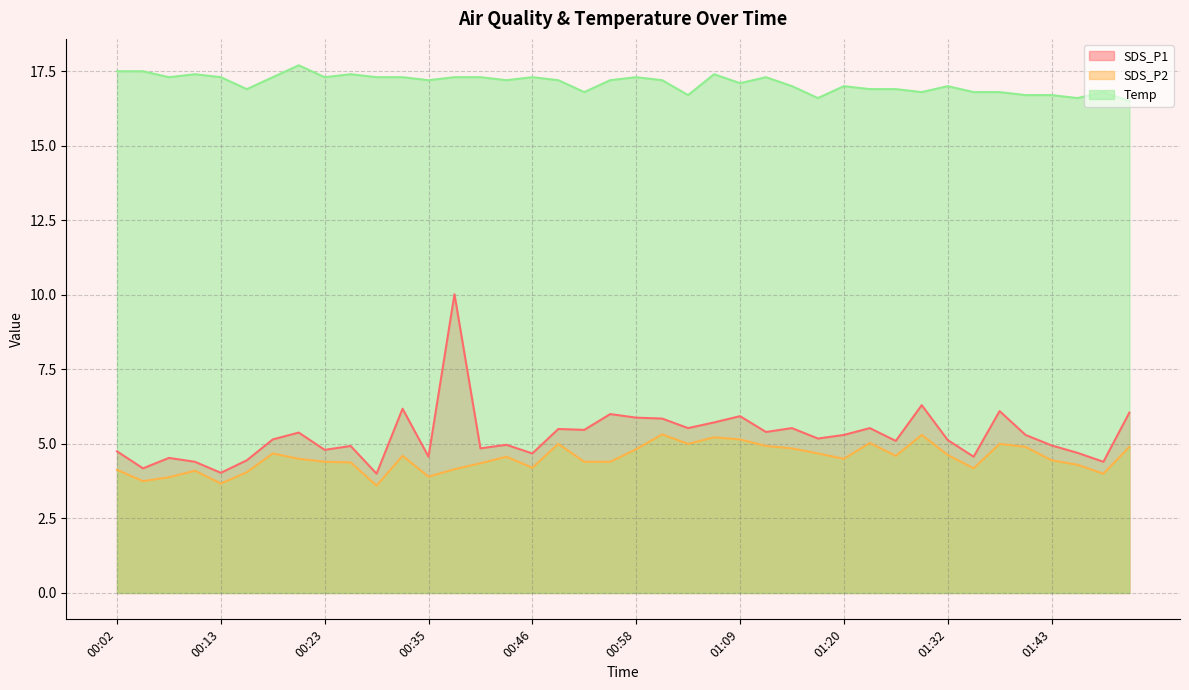

Between 00:49 and 01:46, which series saw the biggest shift?

SDS_P1